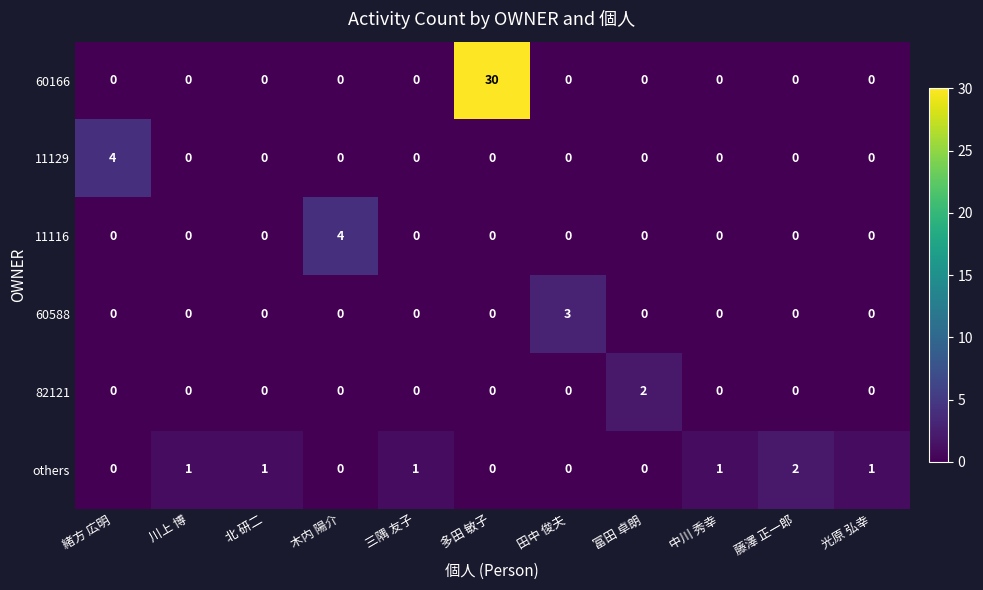

At how many categories does at least one series exceed 27?

1